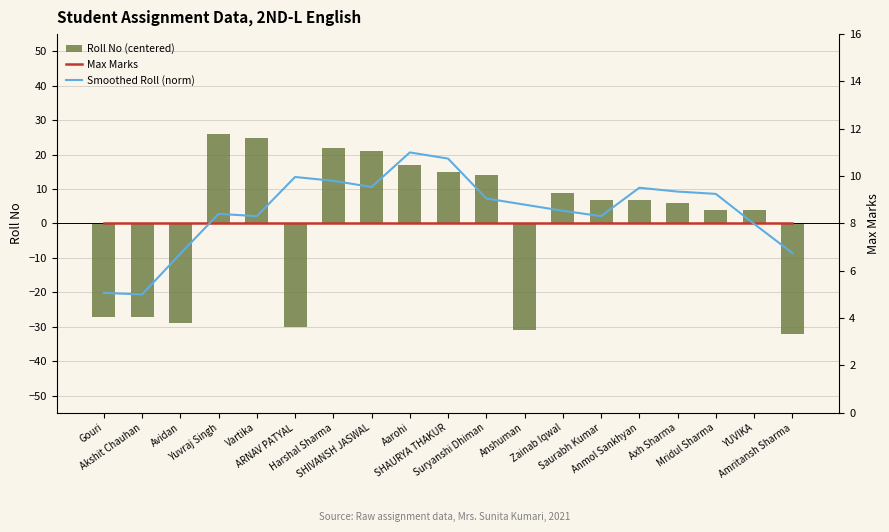

What are all the series names shown in the legend?

Roll No (centered), Max Marks, Smoothed Roll (norm)